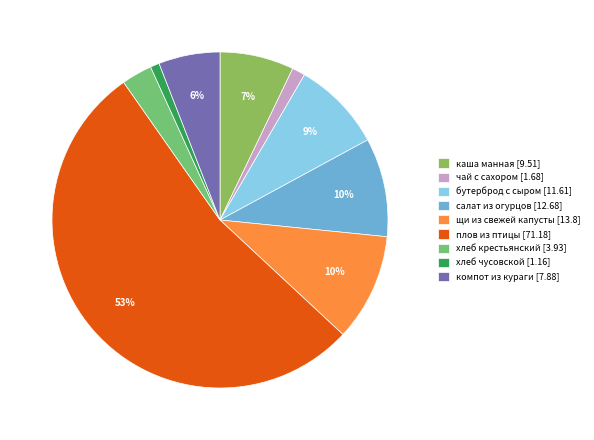

Is there any slice that represents more than half of the pie?

Yes